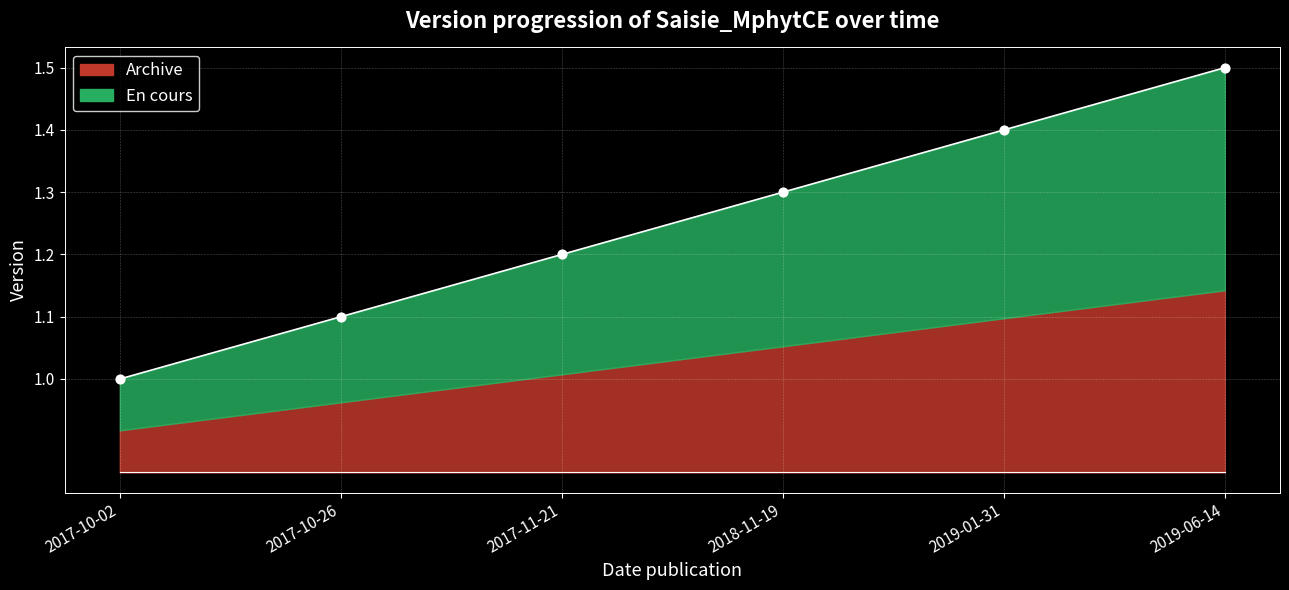

What is the change in value from 2017-10-02 to 2019-01-31?

+0.4